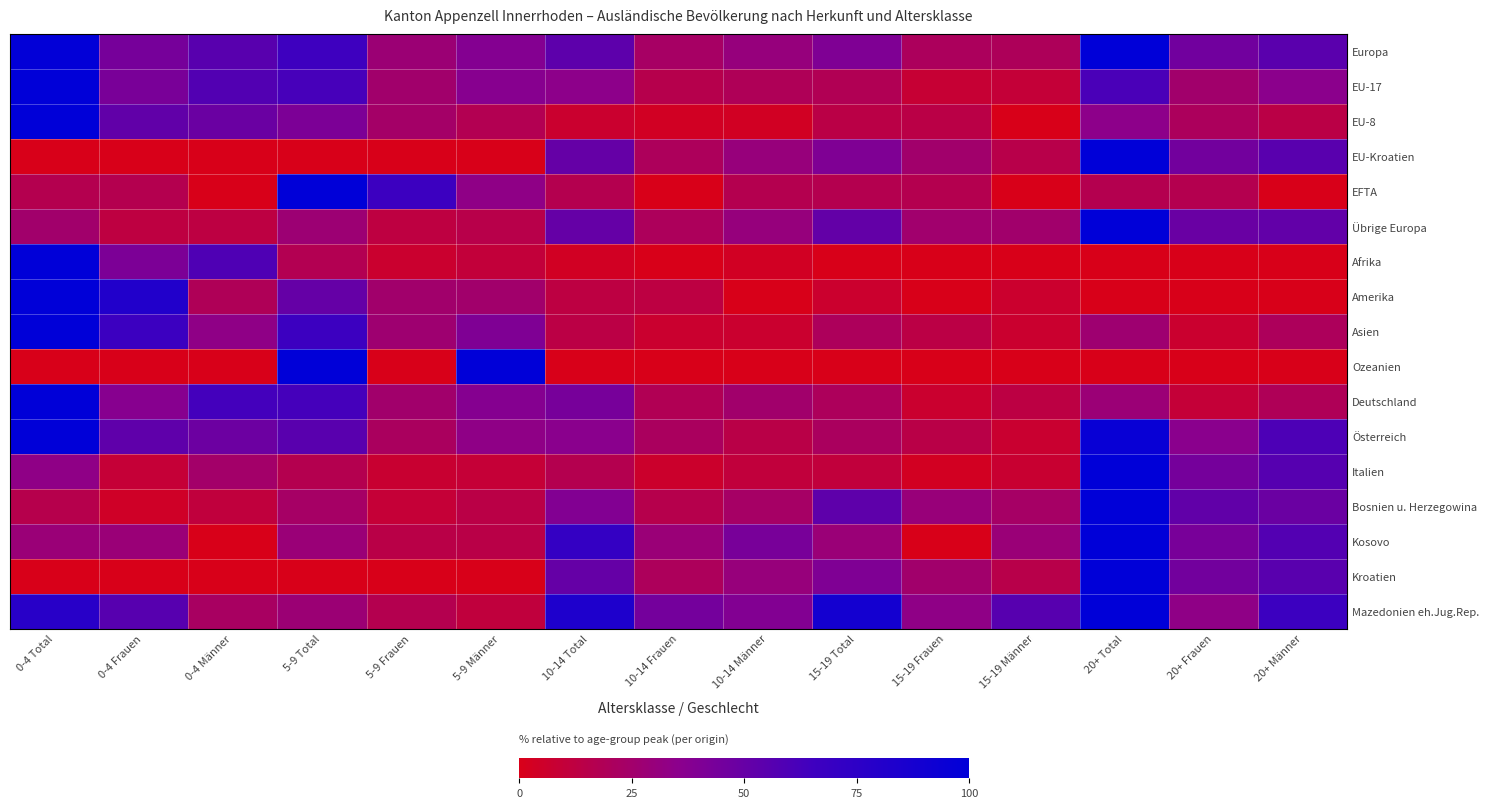

What is the total value across all series at 15-19 Frauen?

235.8